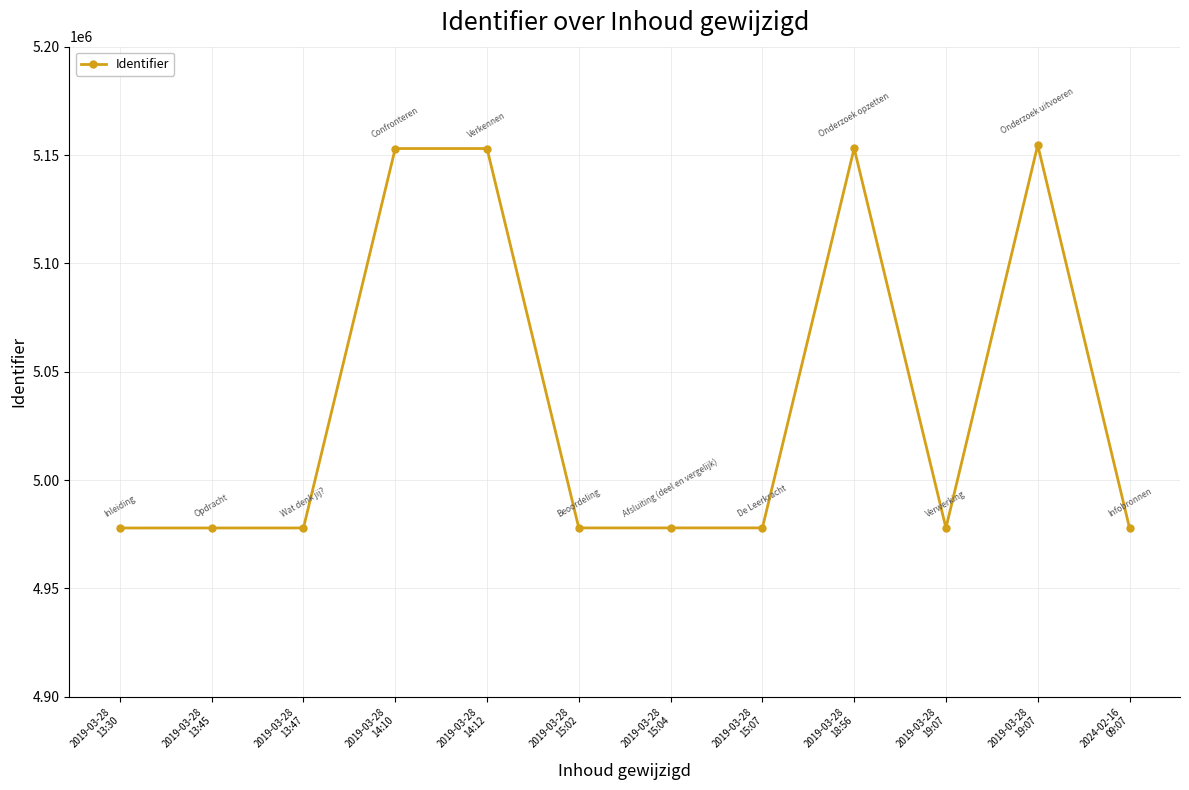

Is this an area chart (filled region under the line)?

No